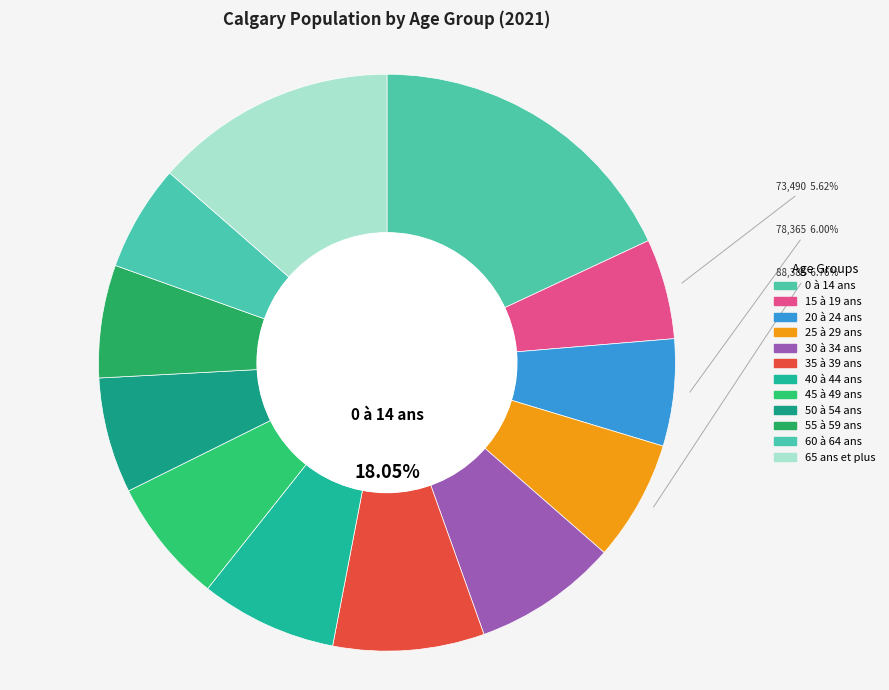

What is the largest slice in the pie chart?

0 à 14 ans